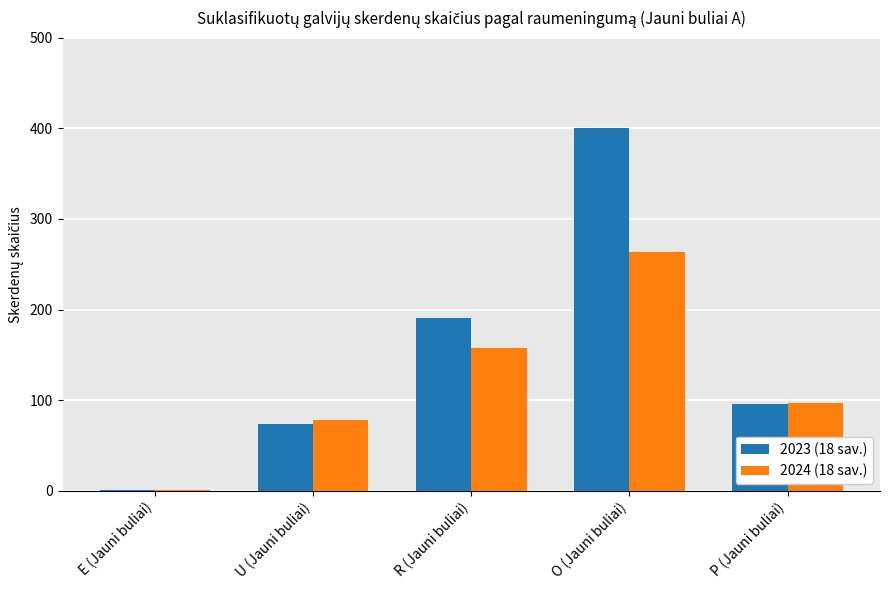

Is the value of 2024 (18 sav.) at R (Jauni buliai) greater than the value of 2023 (18 sav.) at O (Jauni buliai)?

No